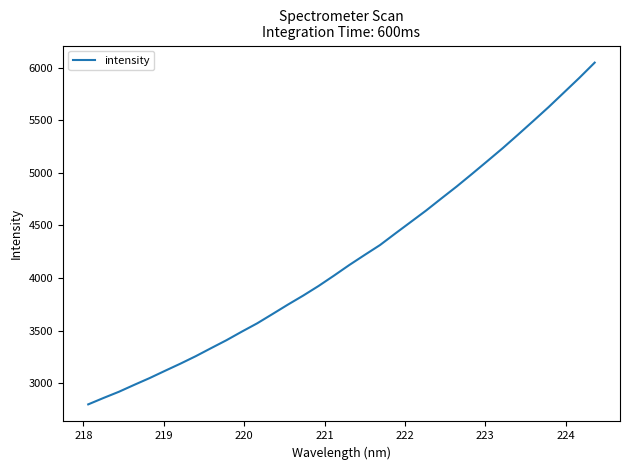

What is the difference between the maximum and minimum values?

3247.8